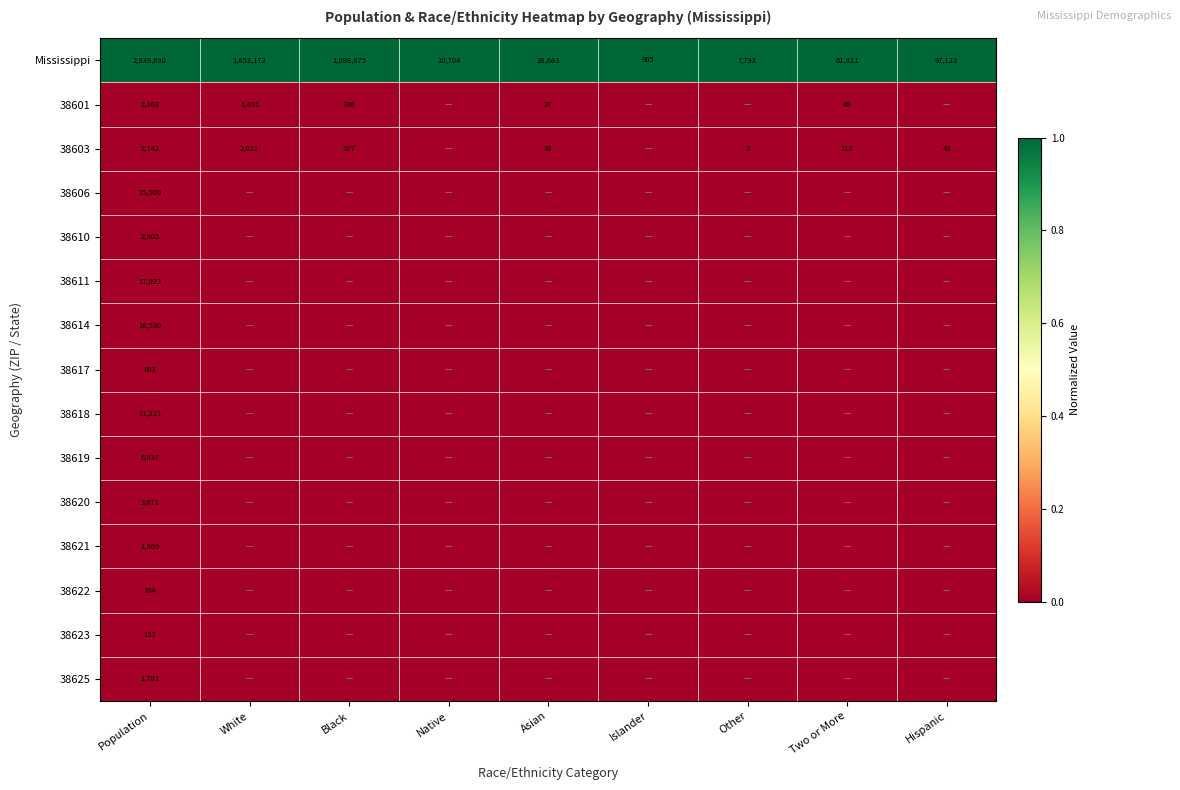

At which category is the sum across all series the highest?

Population